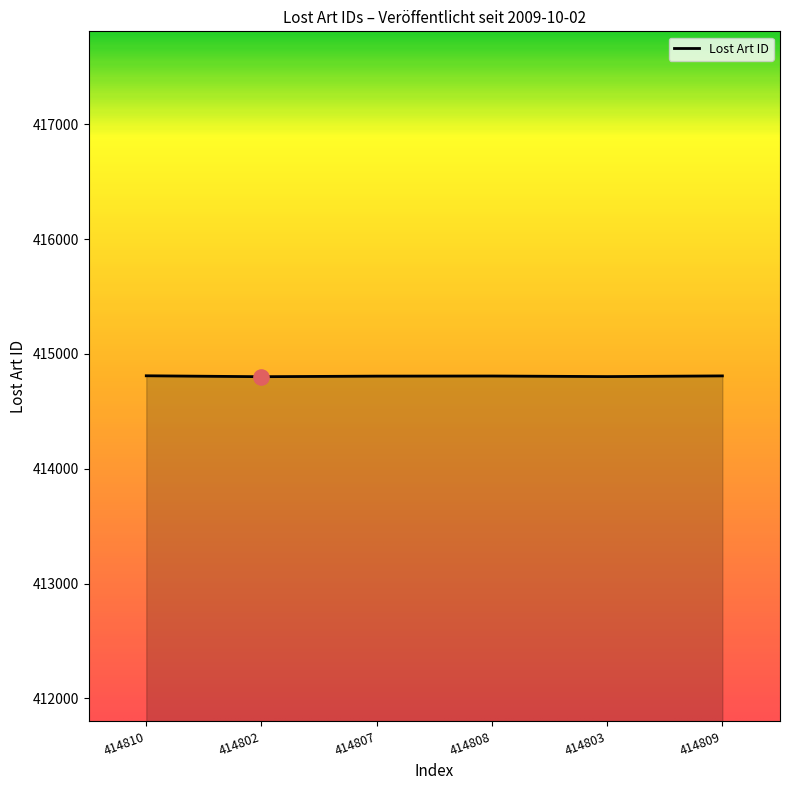

What is the change in value from 414802 to 414803?

+1